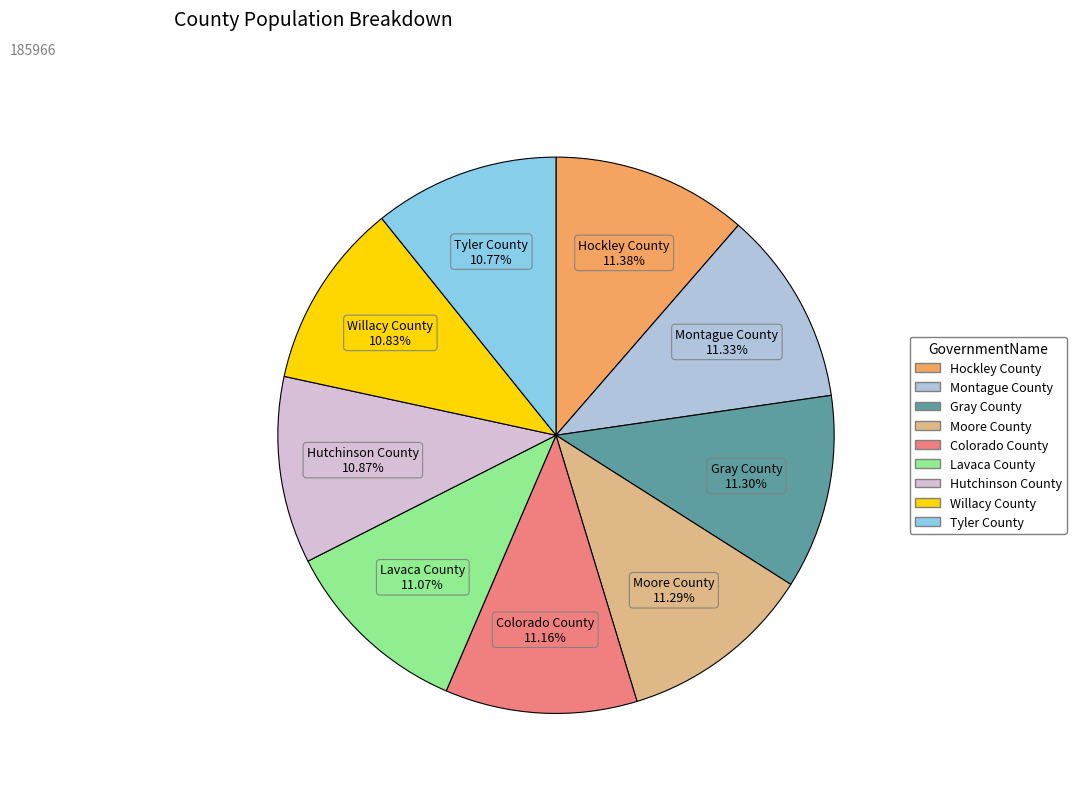

How many slices are in this pie chart?

9